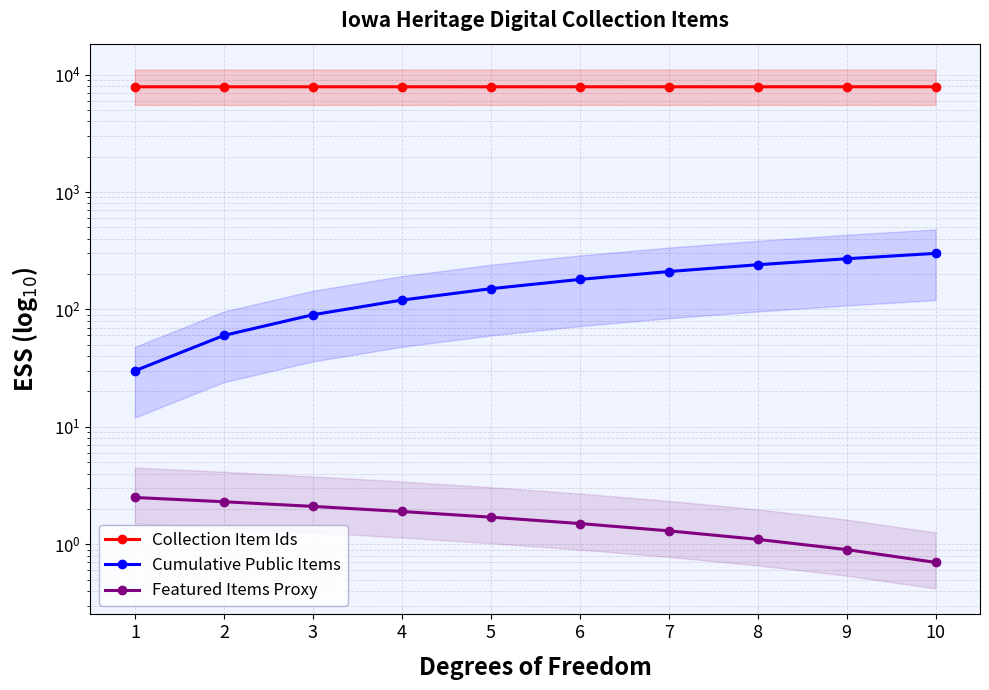

Rank the series by their maximum value, from highest to lowest.

Collection Item Ids, Cumulative Public Items, Featured Items Proxy